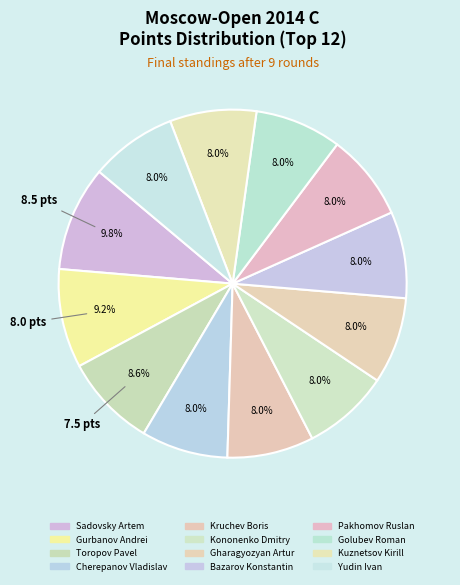

Is there any slice that represents more than half of the pie?

No